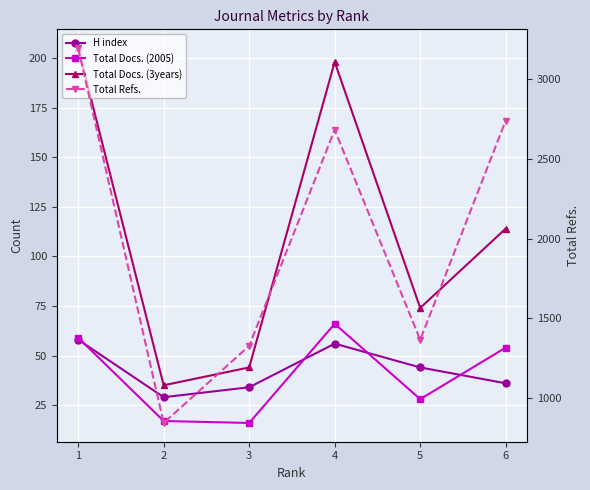

Which has a higher value, 6 or 2?

6